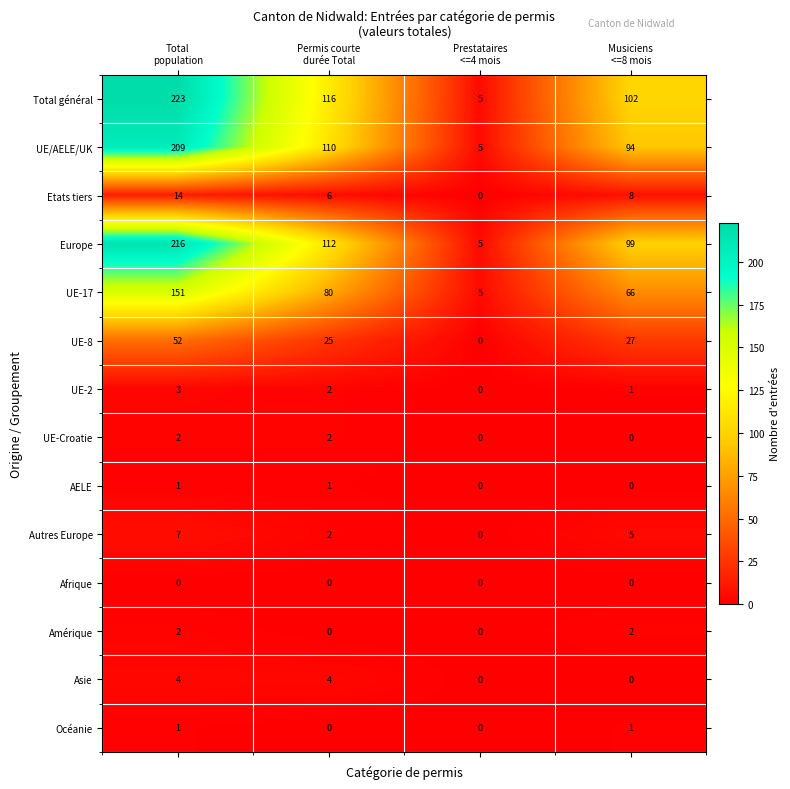

How many Etats tiers values are between 6 and 14?

3